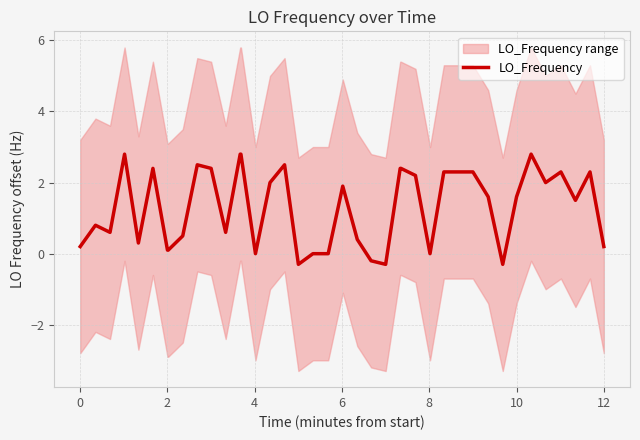

How many values are below 1?

18